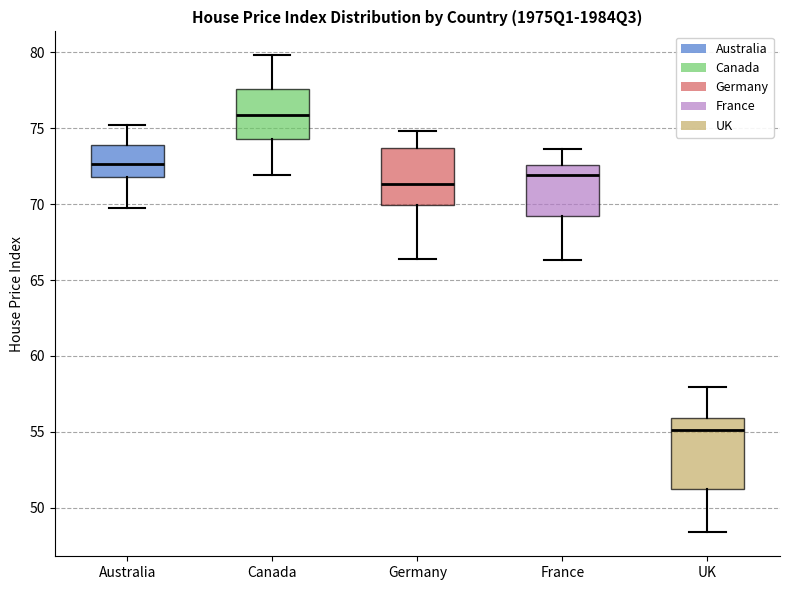

Reading left to right, transcribe this box plot: for each box, give where its median line is, the range the box spans, and where its two whiskers end, as read against the y-axis. The values are not printed on the chart, so give them approximately, as read against the axis.

Australia: median 72.5, box 72.0 to 74.0, whiskers 69.5 to 75.0
Canada: median 76.0, box 74.5 to 77.5, whiskers 72.0 to 80.0
Germany: median 71.5, box 70.0 to 73.5, whiskers 66.5 to 75.0
France: median 72.0, box 69.0 to 72.5, whiskers 66.5 to 73.5
UK: median 55.0, box 51.5 to 56.0, whiskers 48.5 to 58.0